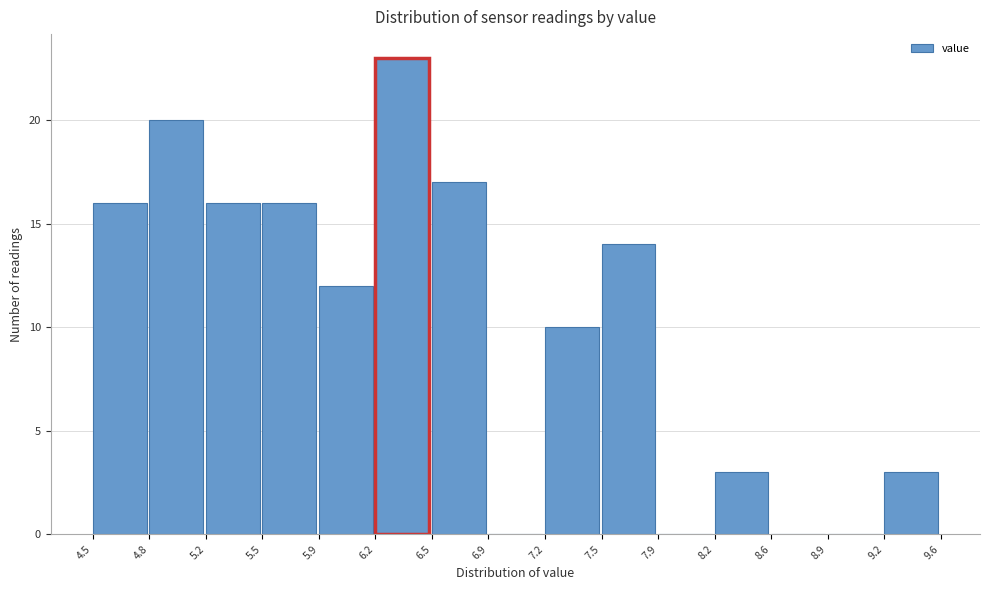

Reading left to right, list every bar in this chart as the range it spans on the x-axis followed by its height. The values are not printed on the chart, so give them approximately, as read against the axis.

4.5 to 4.8: 16
4.8 to 5.2: 20
5.2 to 5.5: 16
5.5 to 5.9: 16
5.9 to 6.2: 12
6.2 to 6.5: 23
6.5 to 6.9: 17
6.9 to 7.2: 0
7.2 to 7.5: 10
7.5 to 7.9: 14
7.9 to 8.2: 0
8.2 to 8.6: 3
8.6 to 8.9: 0
8.9 to 9.2: 0
9.2 to 9.6: 3